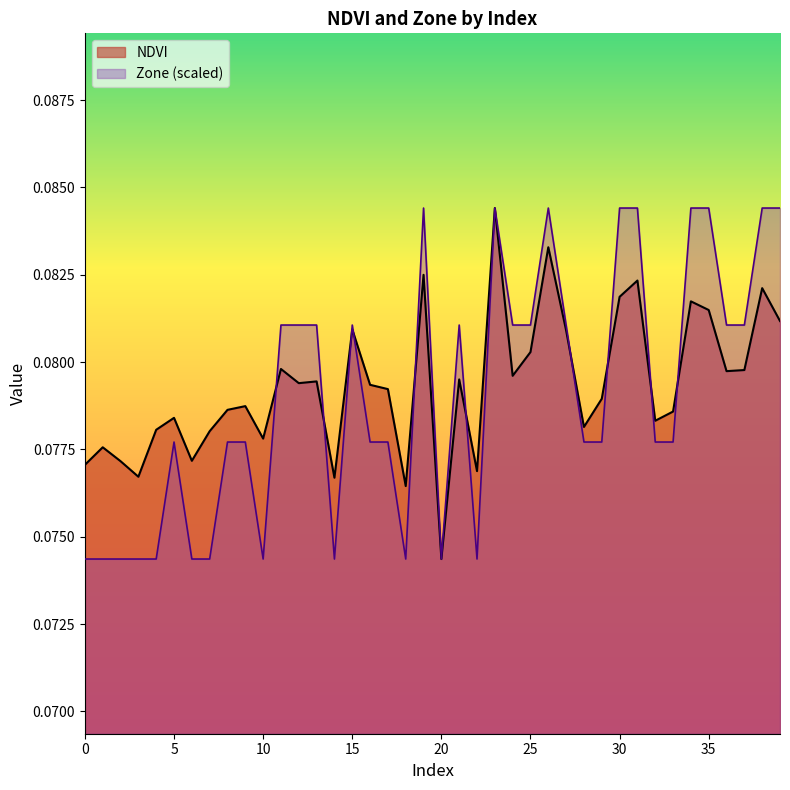

True or false: Zone and NDVI cross at least once.

True